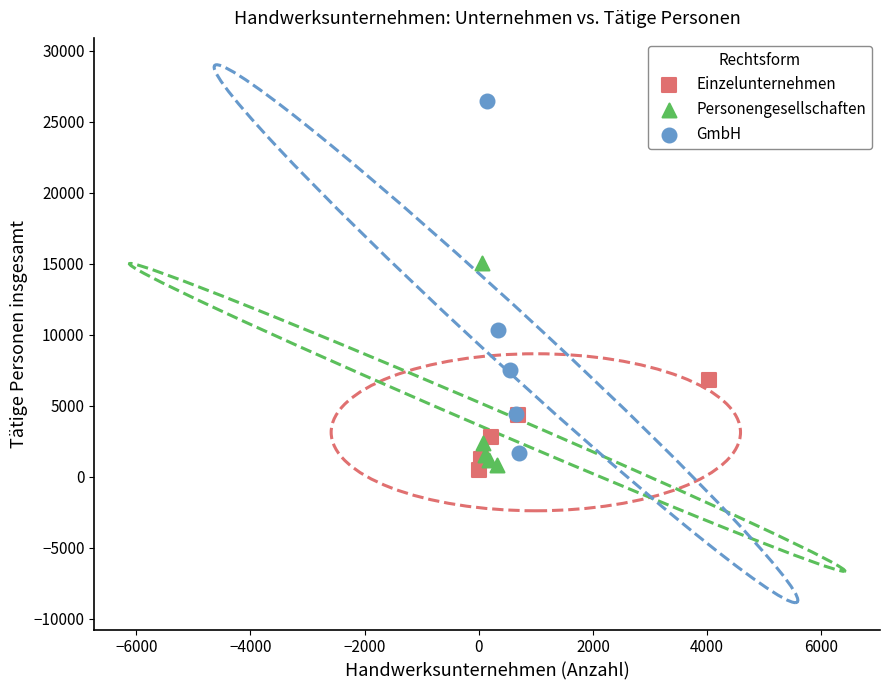

Which series has the largest Y range (max minus min)?

GmbH